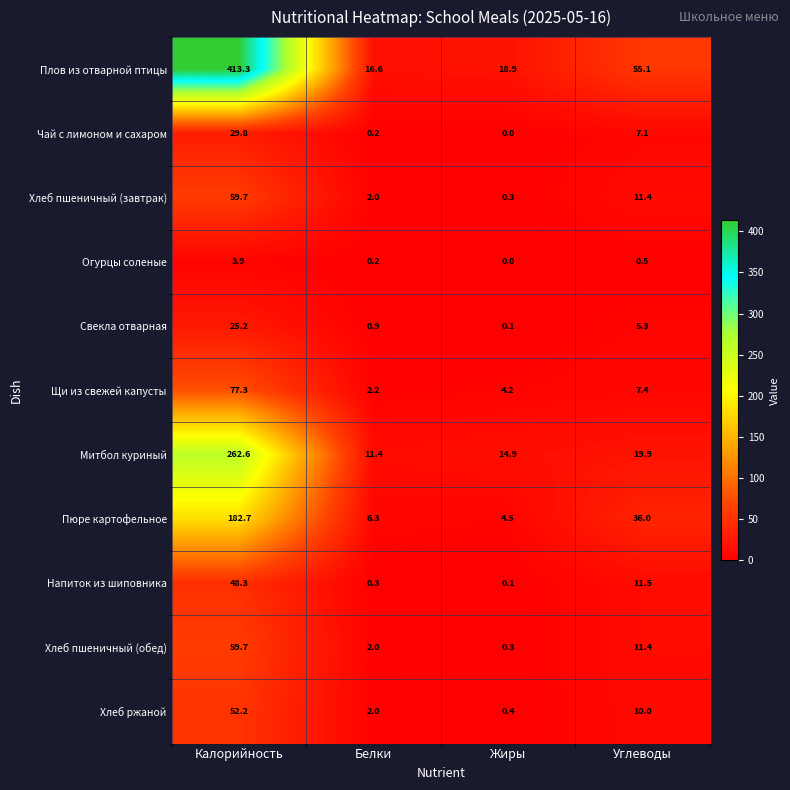

How many series are shown in this chart?

11